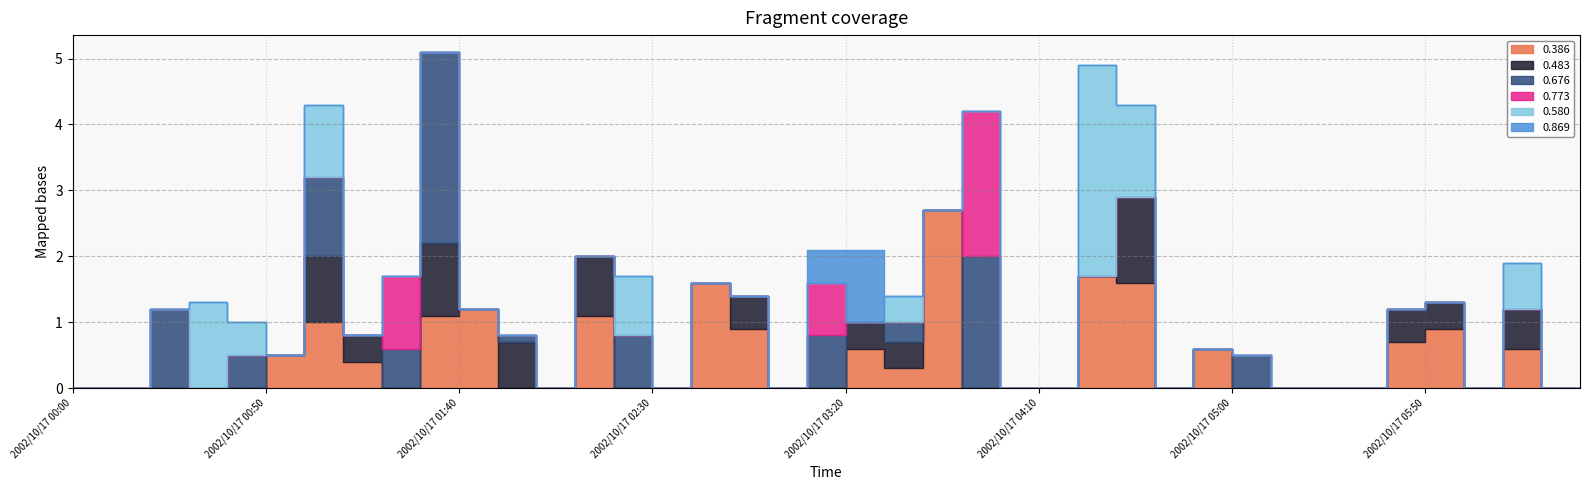

In 0.773, how many points are higher than both neighbors (excluding endpoints)?

3